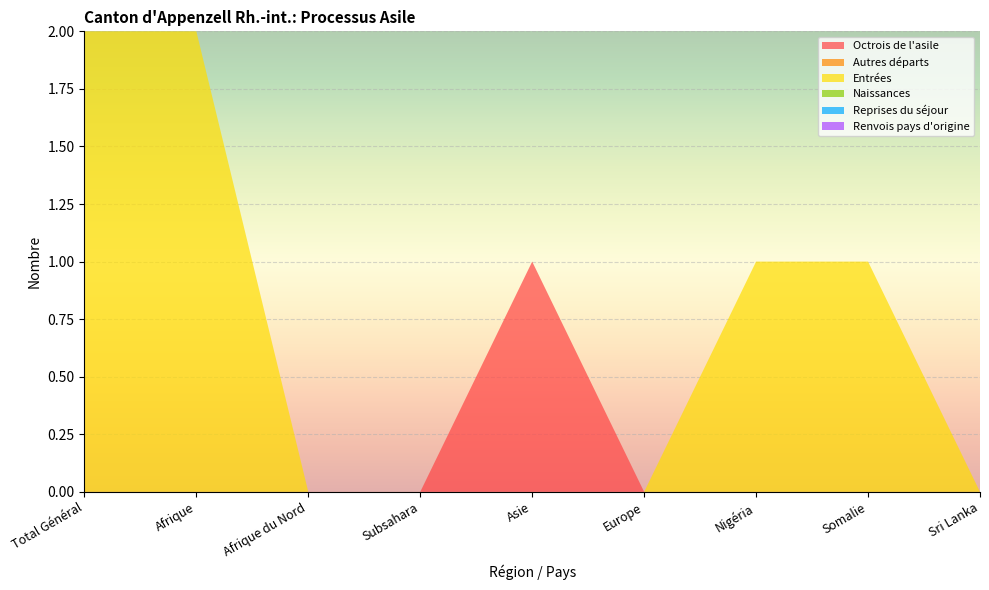

Reading left to right, extract all data points from this chart.

Octrois de l'asile: Total Général=0	Afrique=0	Afrique du Nord=0	Subsahara=0	Asie=1	Europe=0	Nigéria=0	Somalie=0	Sri Lanka=0
Autres départs: Total Général=0	Afrique=0	Afrique du Nord=0	Subsahara=0	Asie=0	Europe=0	Nigéria=0	Somalie=0	Sri Lanka=0
Entrées: Total Général=2	Afrique=2	Afrique du Nord=0	Subsahara=0	Asie=0	Europe=0	Nigéria=1	Somalie=1	Sri Lanka=0
Naissances: Total Général=0	Afrique=0	Afrique du Nord=0	Subsahara=0	Asie=0	Europe=0	Nigéria=0	Somalie=0	Sri Lanka=0
Reprises du séjour: Total Général=0	Afrique=0	Afrique du Nord=0	Subsahara=0	Asie=0	Europe=0	Nigéria=0	Somalie=0	Sri Lanka=0
Renvois pays d'origine: Total Général=0	Afrique=0	Afrique du Nord=0	Subsahara=0	Asie=0	Europe=0	Nigéria=0	Somalie=0	Sri Lanka=0